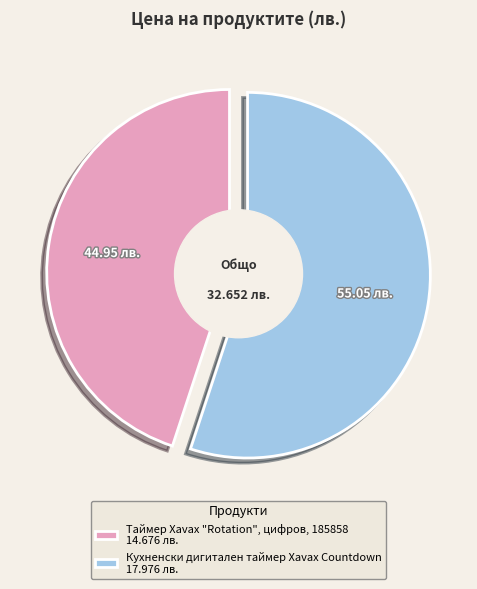

Approximately how many times larger is the value at Таймер Xavax "Rotation", цифров, 185858 compared to Кухненски дигитален таймер Xavax Countdown?

0.8